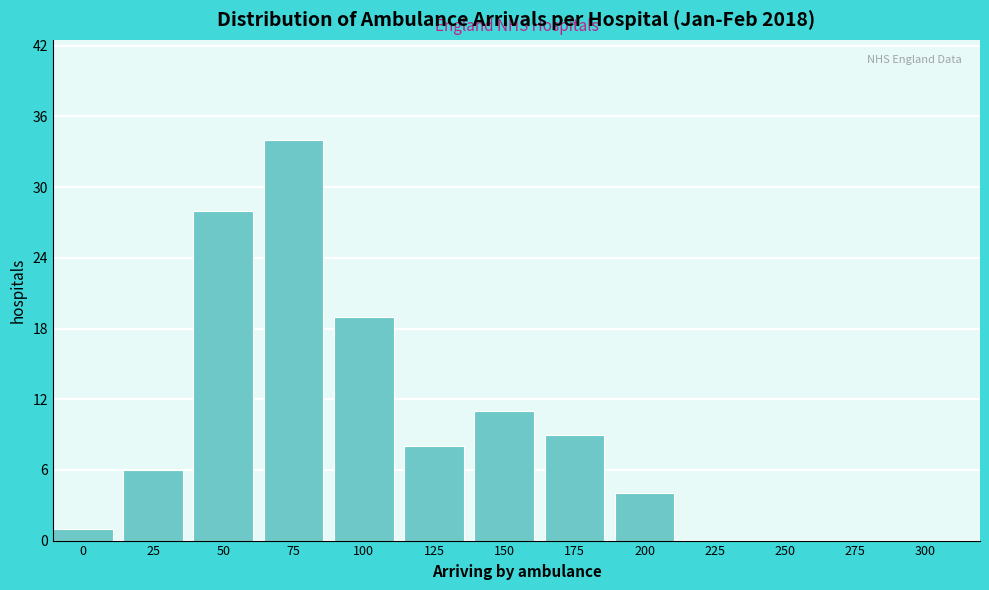

Reading left to right, extract all data points from this chart.

0=1	25=6	50=28	75=34	100=19	125=8	150=11	175=9	200=4	225=0	250=0	275=0	300=0